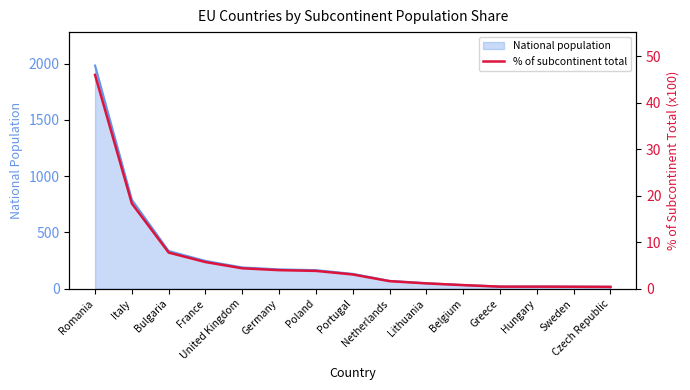

Where is the data nearest to the value 23?

Italy